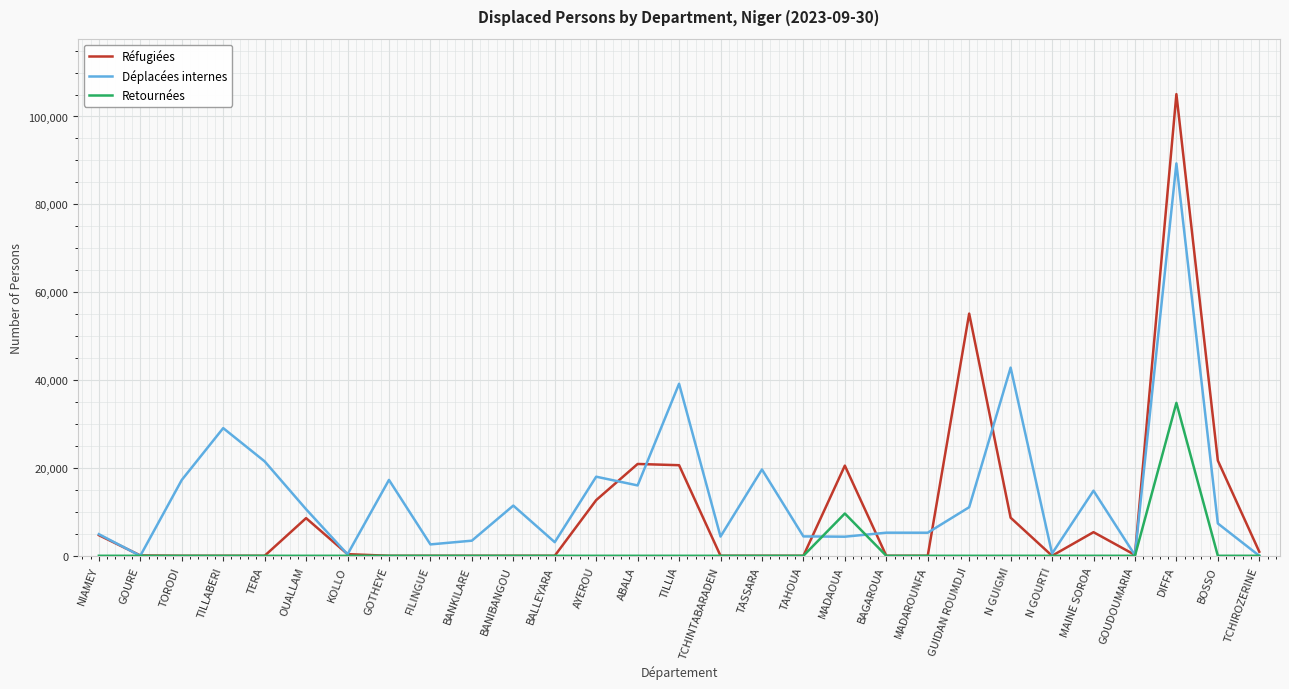

List the series in order of their overall mean, lowest first.

Retournées, Réfugiées, Déplacées internes